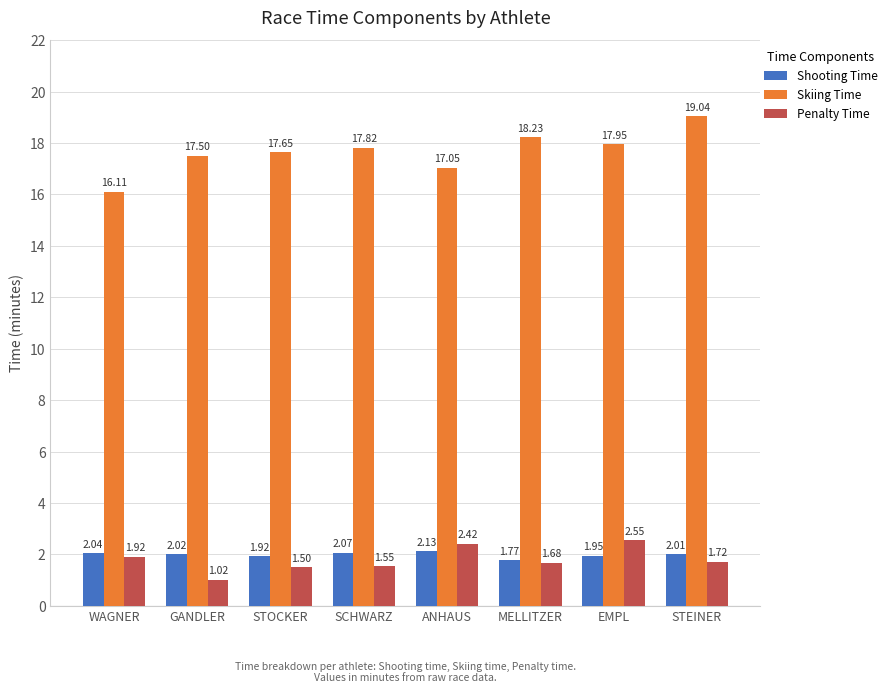

Is the value of Shooting Time at GANDLER greater than the value of Skiing Time at GANDLER?

No